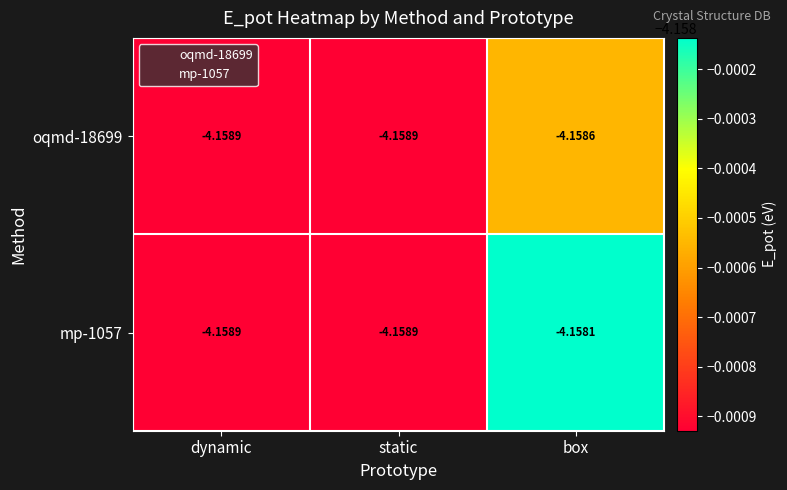

List the series in order of their peak value, lowest first.

oqmd-18699, mp-1057